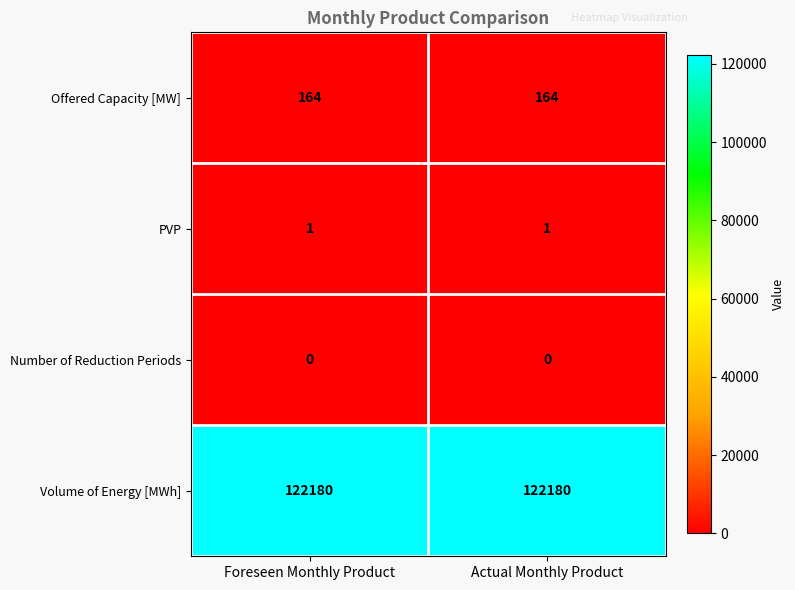

Which series has the largest total across all categories?

Volume of Energy [MWh]